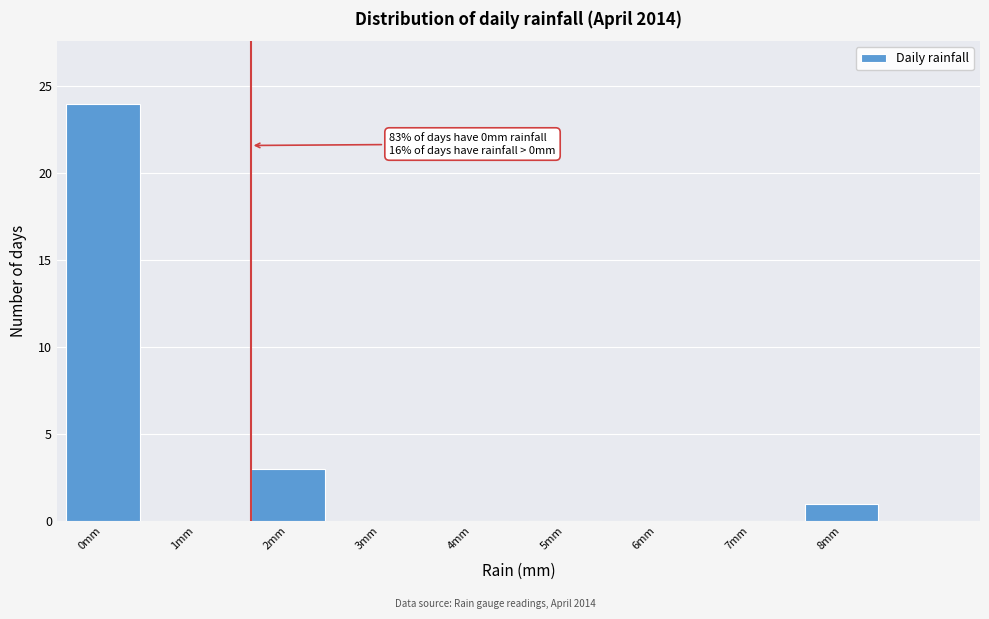

Over which range of the x-axis is the bar tallest?

-0.5 to 0.5